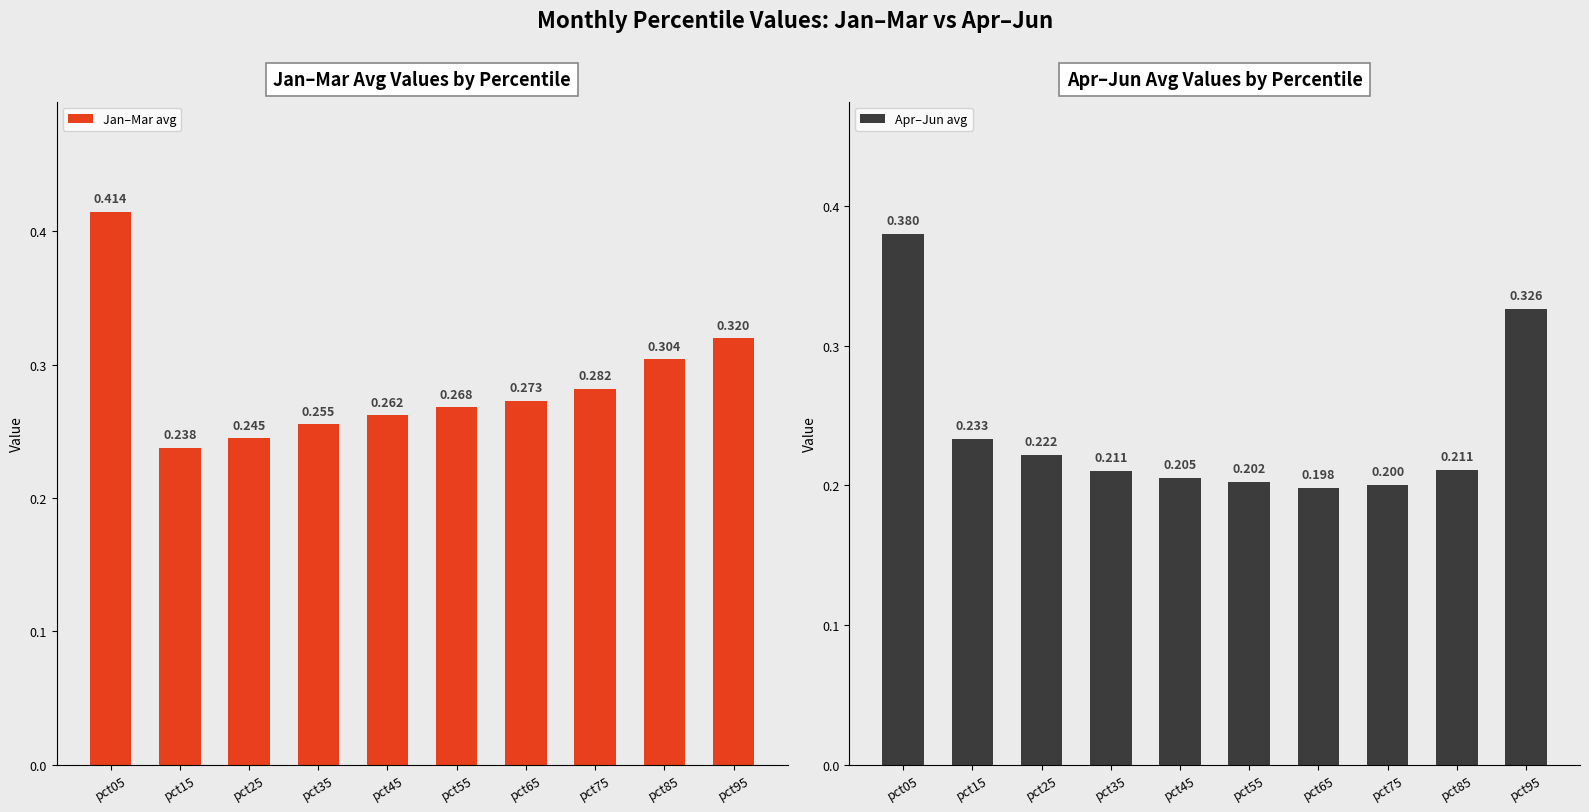

Which has a higher value, pct05 or pct95?

pct05